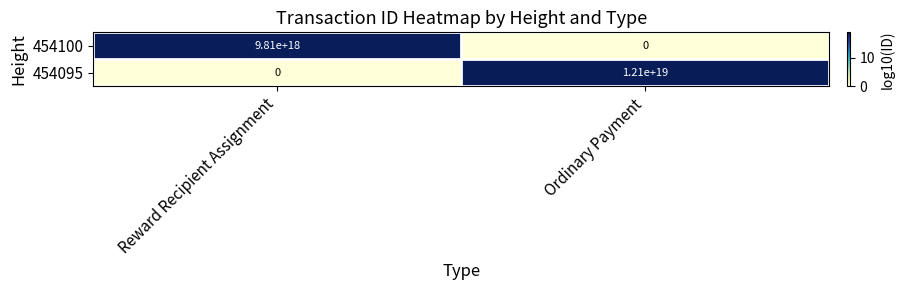

Which label corresponds to the largest value in the chart?

Ordinary Payment